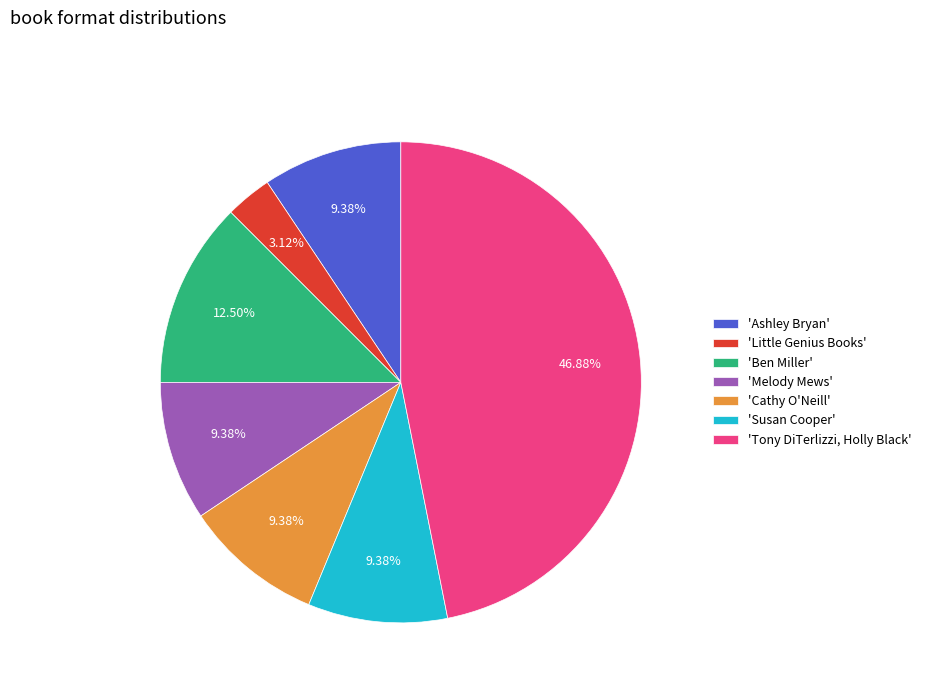

Approximately how many times larger is the value at 'Ben Miller' compared to 'Susan Cooper'?

1.3